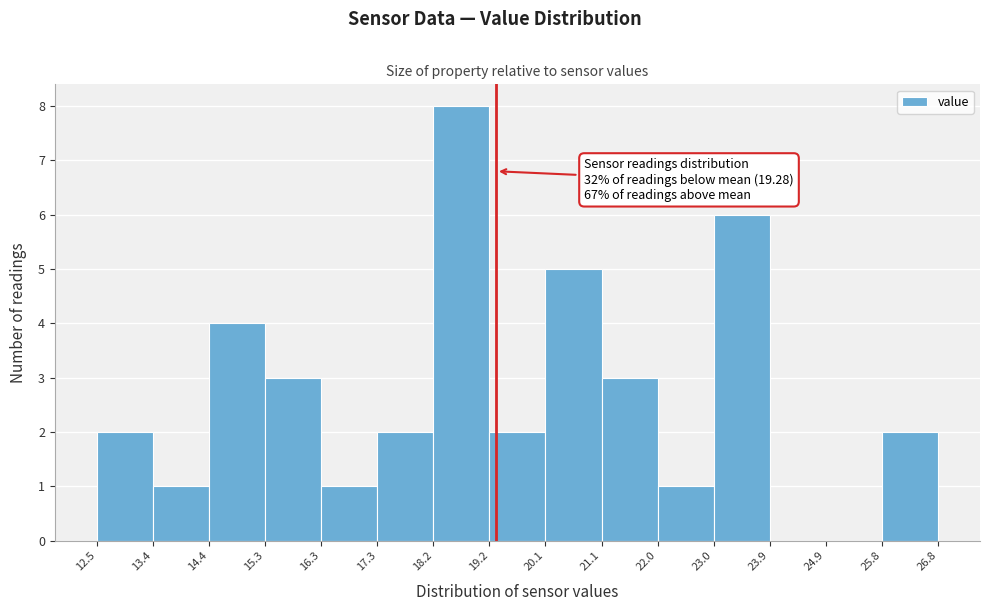

Over which range of the x-axis is the bar tallest?

18.2 to 19.2